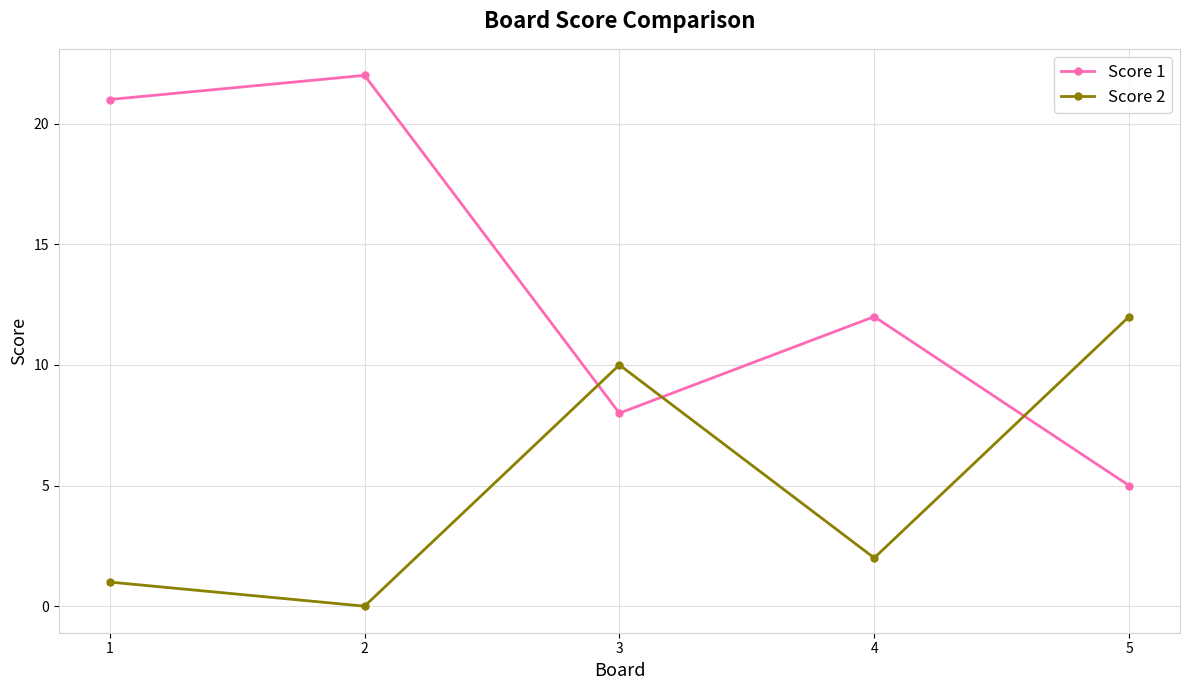

True or false: Score 2 has a value of 13 at 3.

False